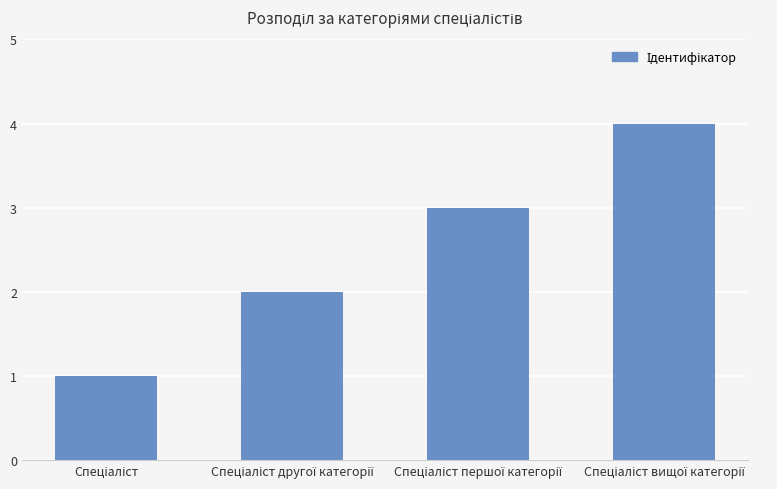

What is the sum of all values?

10